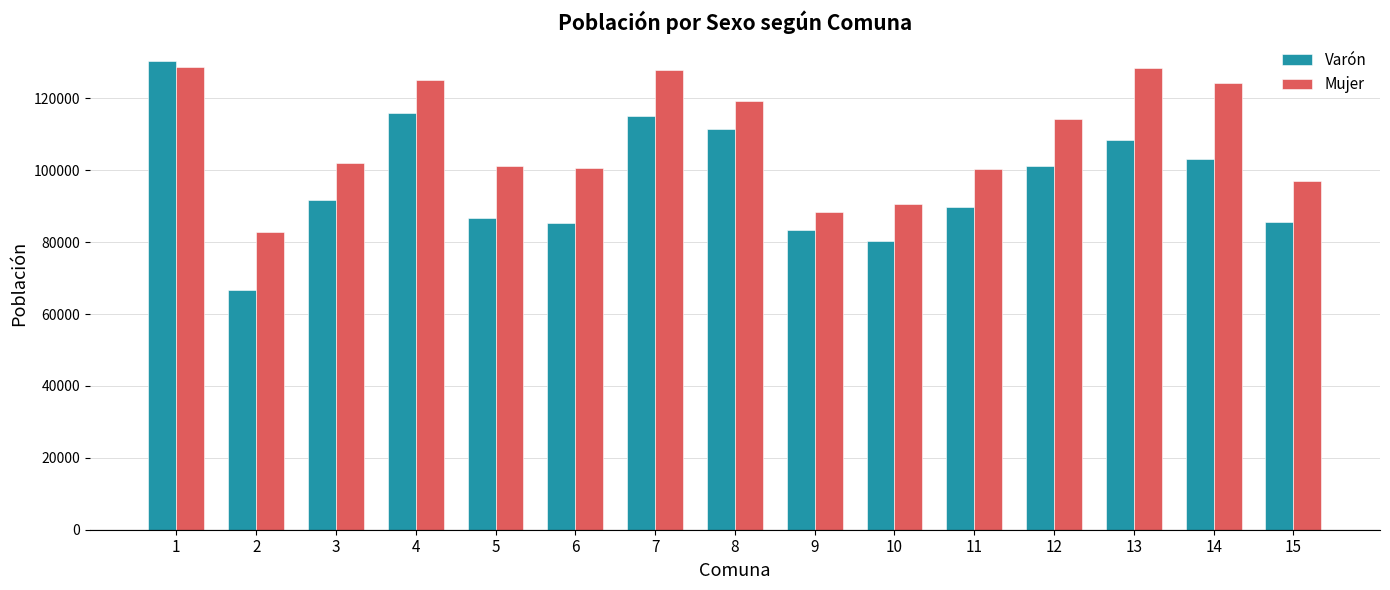

At how many categories does at least one series exceed 122982?

5